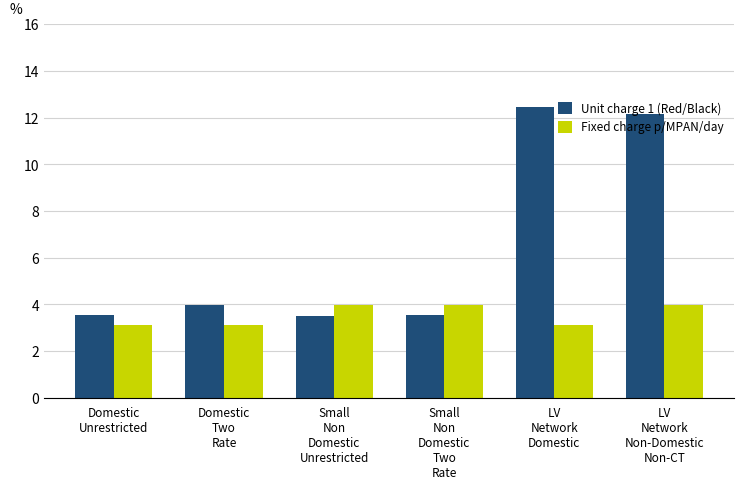

Reading right to left, transcribe all the data shown in this chart.

Unit charge 1 (Red/Black): 12.1	12.4	3.5	3.5	4.0	3.5
Fixed charge p/MPAN/day: 4.0	3.1	4.0	4.0	3.1	3.1